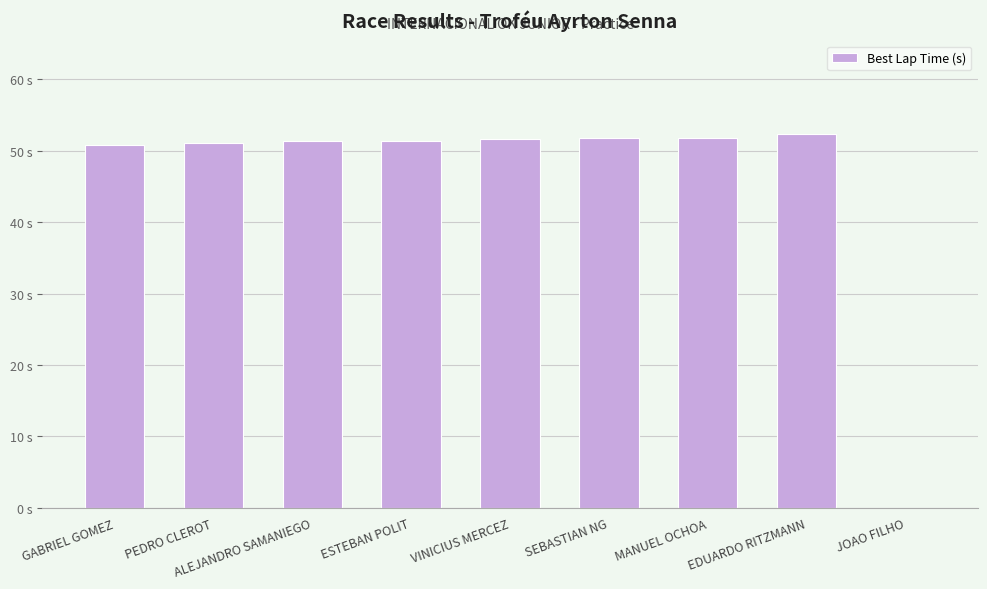

Which has a higher value, SEBASTIAN NG or GABRIEL GOMEZ?

SEBASTIAN NG